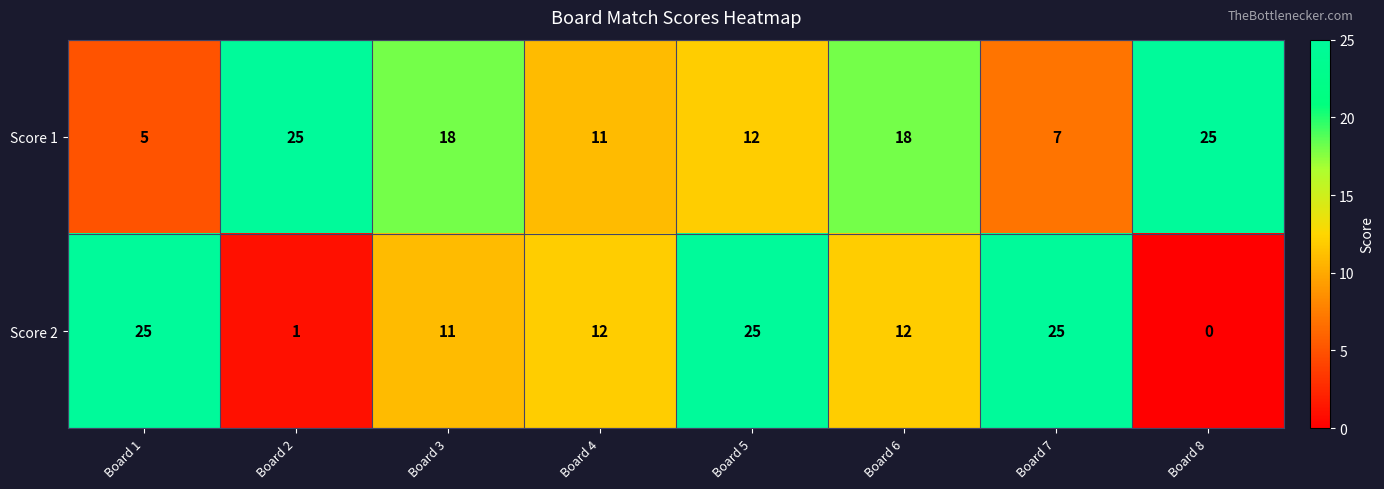

What is the sum of the Score 2 values at Board 4 and Board 8?

12